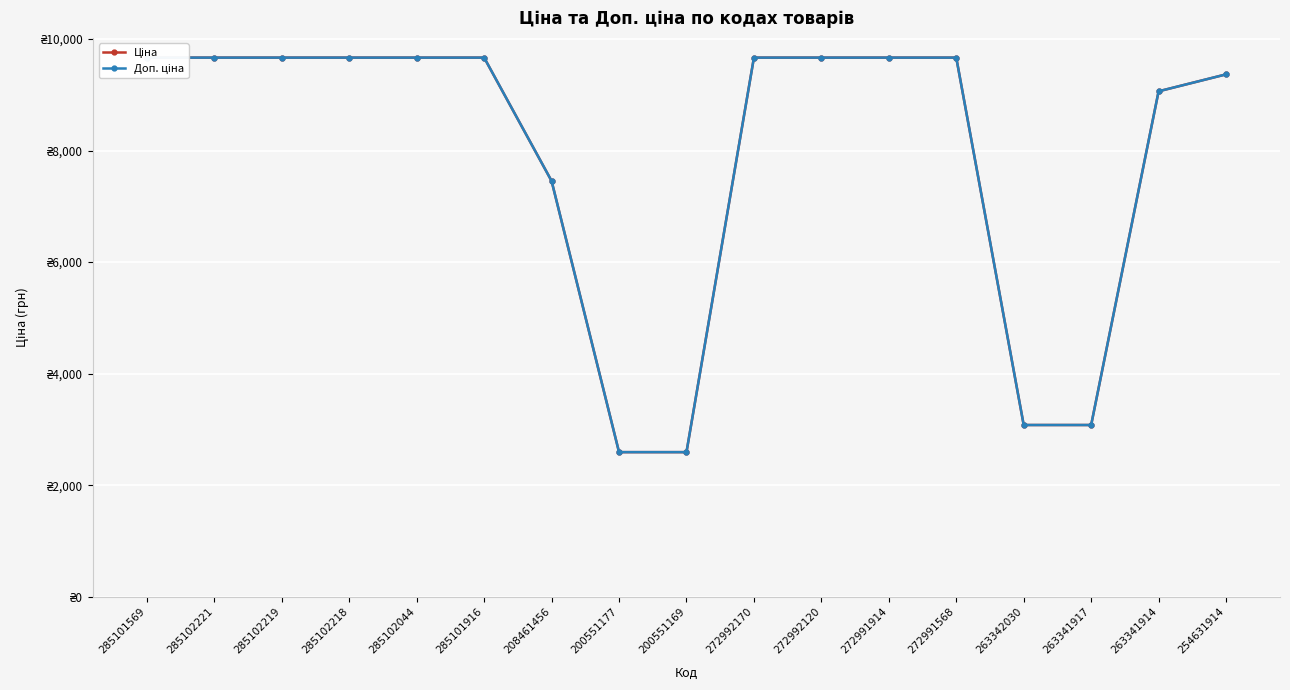

What is the total value across all series at 272992170?

19329.3